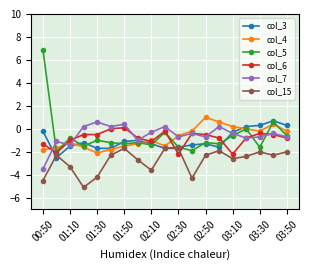

Which series has the widest spread of values?

col_5